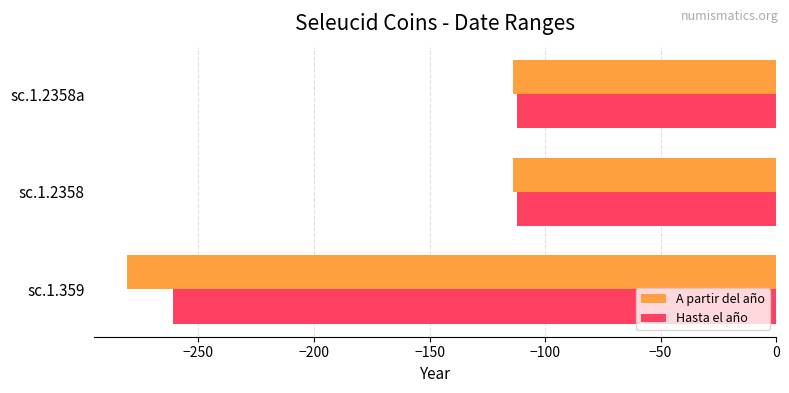

Between sc.1.359 and sc.1.2358, which series saw the biggest shift?

A partir del año